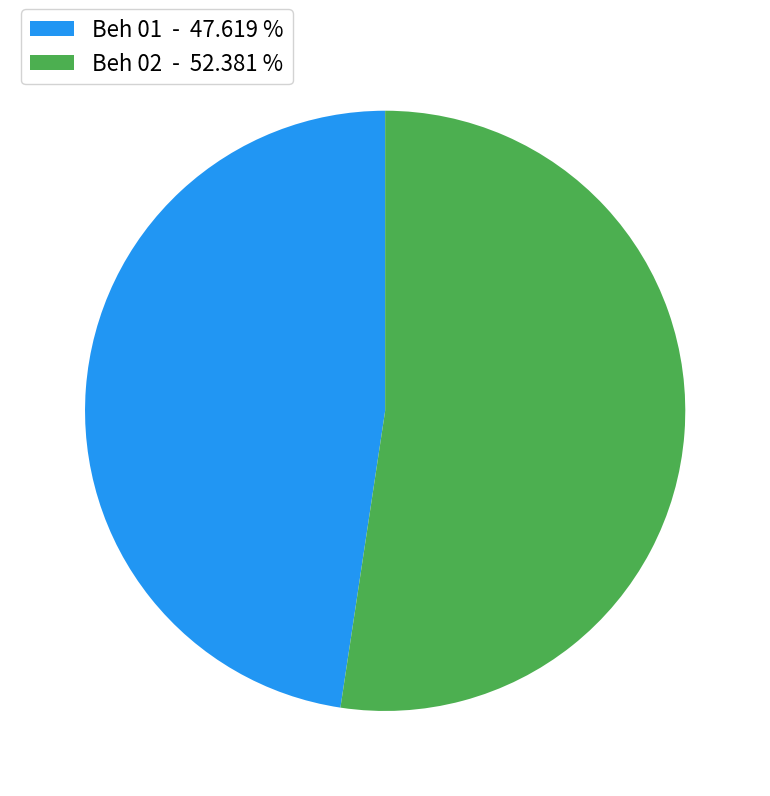

Which slice is the largest?

Beh 02